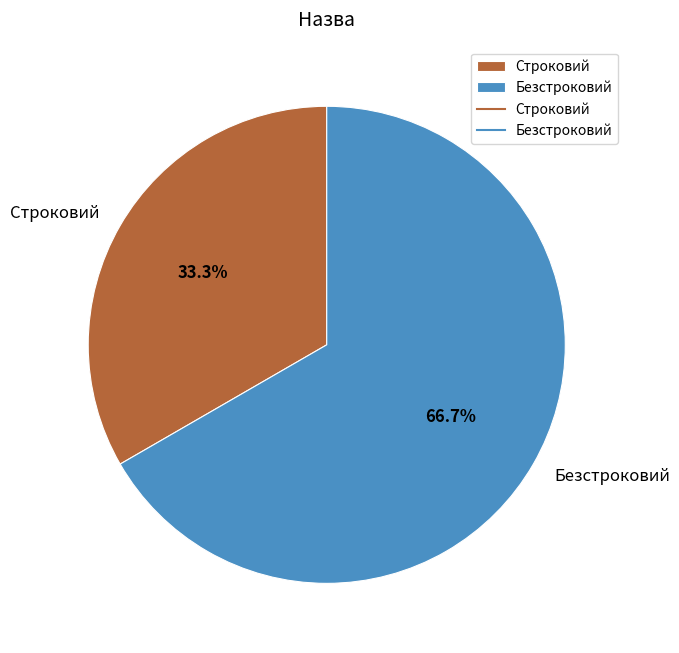

The Строковий slice represents 48% of the pie. True or false?

False